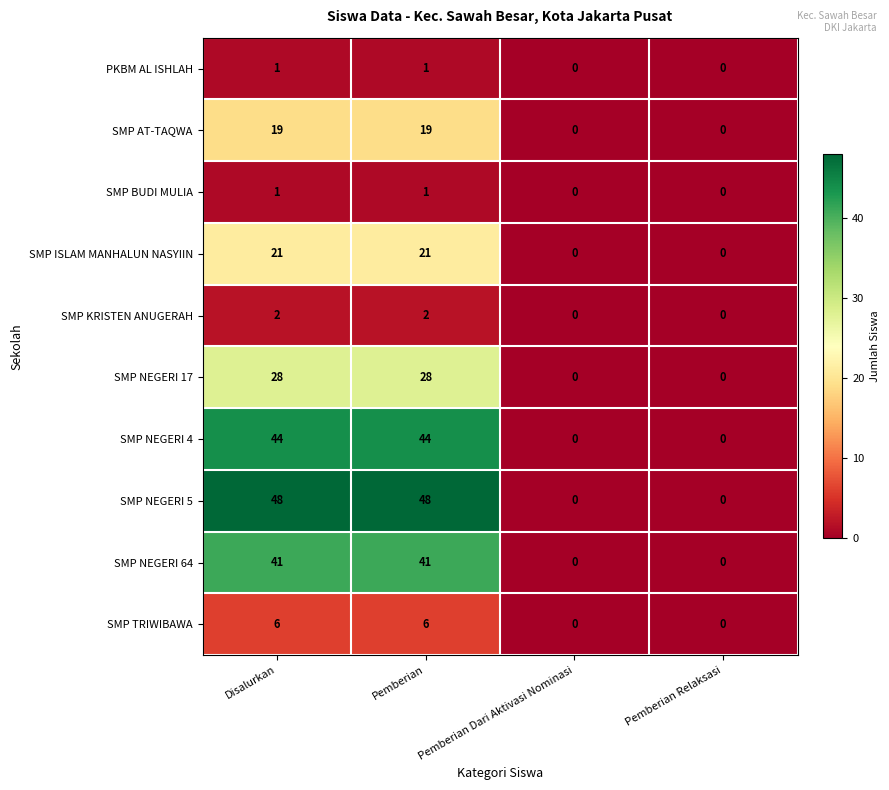

Which series changed the most between Pemberian and Pemberian Dari Aktivasi Nominasi?

SMP NEGERI 5